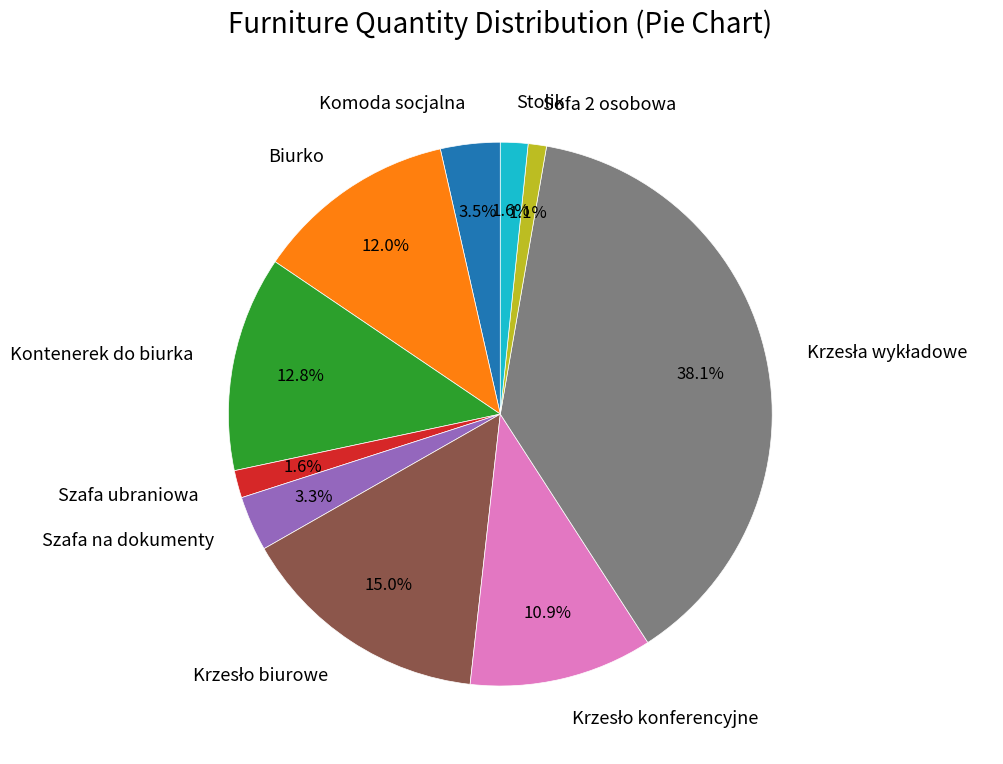

To the nearest percent, what portion does Szafa na dokumenty represent?

3%